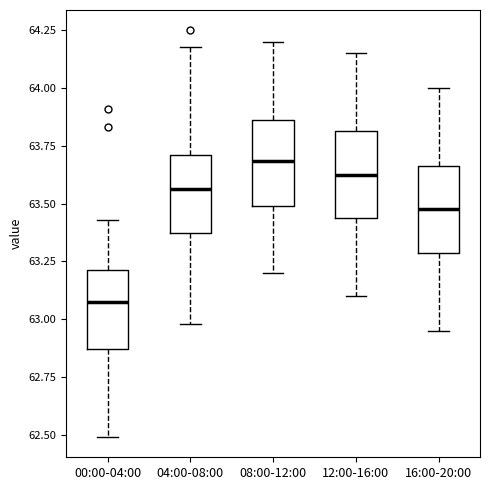

Reading left to right, transcribe this box plot: for each box, give where its median line is, the range the box spans, and where its two whiskers end, as read against the y-axis. The values are not printed on the chart, so give them approximately, as read against the axis.

00:00-04:00: median 63.10, box 62.85 to 63.20, whiskers 62.50 to 63.45
04:00-08:00: median 63.55, box 63.35 to 63.70, whiskers 63.00 to 64.20
08:00-12:00: median 63.70, box 63.50 to 63.85, whiskers 63.20 to 64.20
12:00-16:00: median 63.65, box 63.45 to 63.80, whiskers 63.10 to 64.15
16:00-20:00: median 63.50, box 63.30 to 63.65, whiskers 62.95 to 64.00